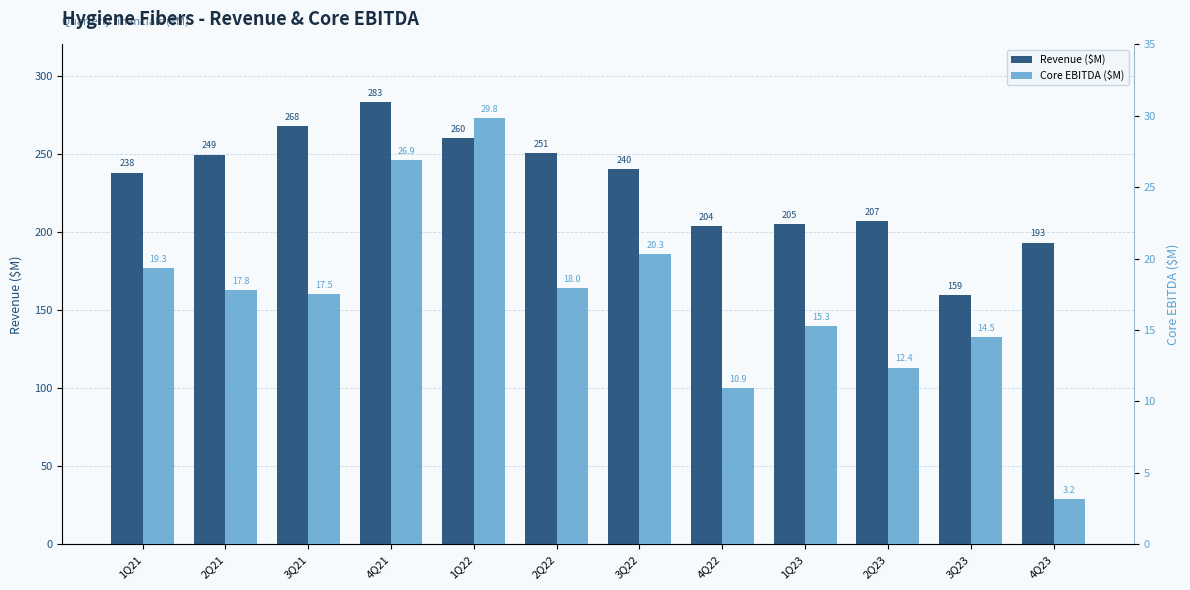

Which has a higher value, 3Q23 or 4Q23?

4Q23